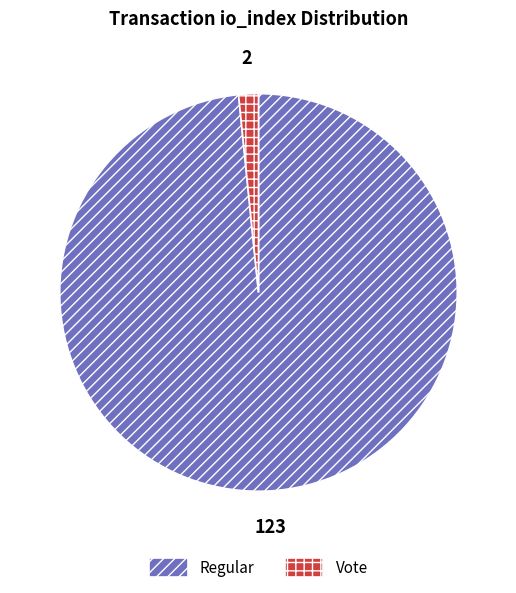

How many segments does this pie chart have?

2